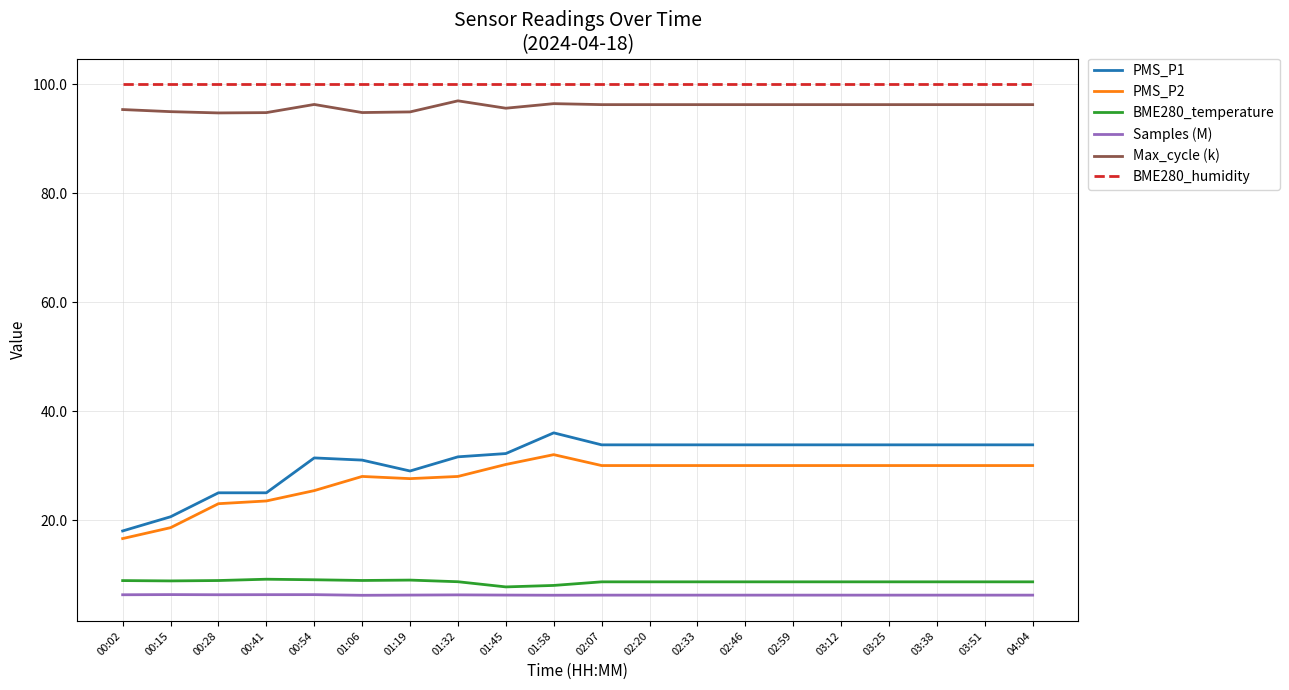

Which series has the widest spread of values?

PMS_P1